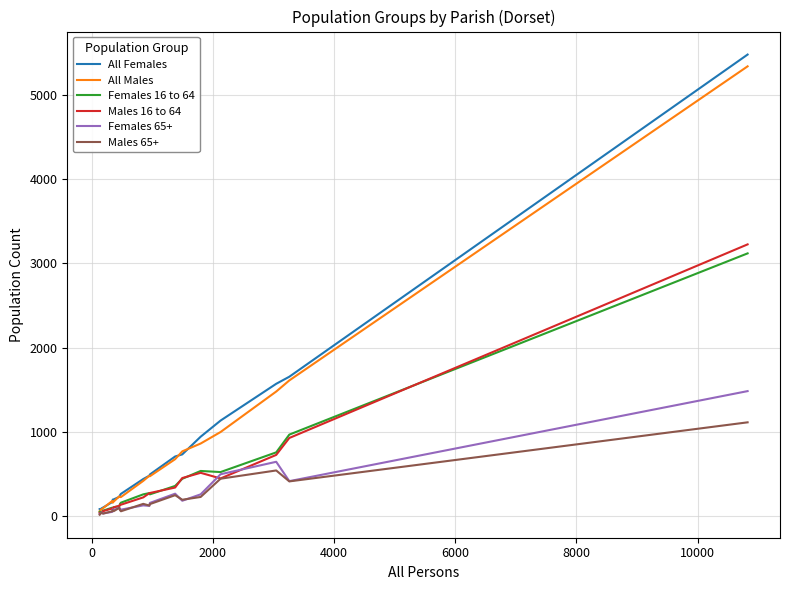

Which series has the largest range (max minus min)?

All Females